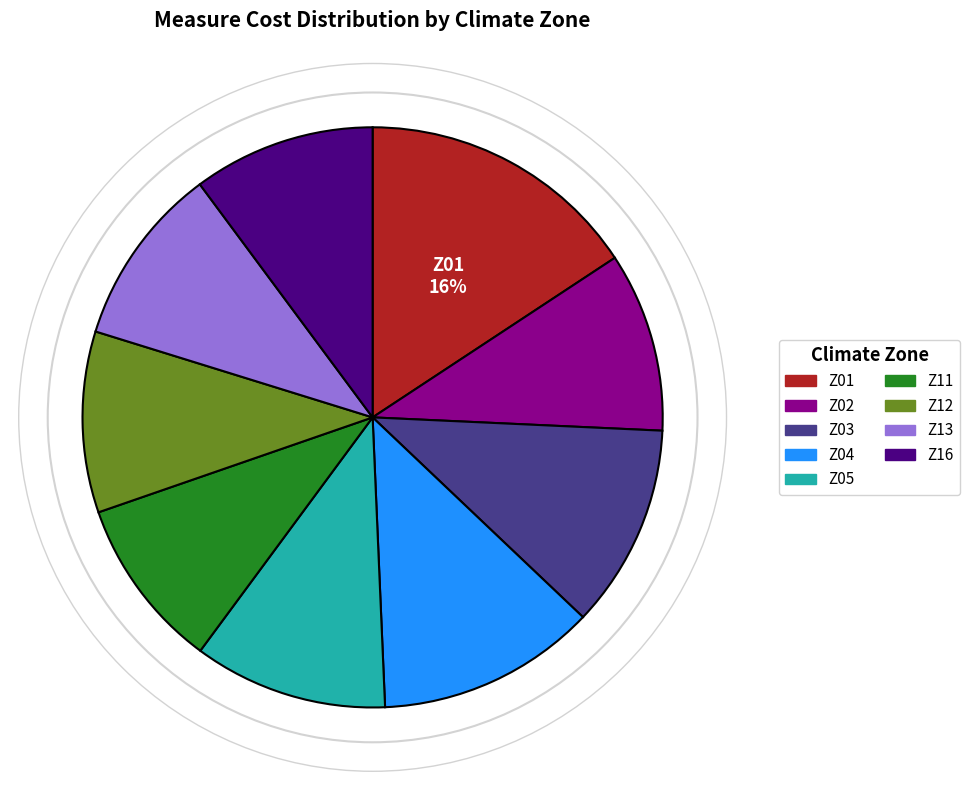

Is the sum of Z05 and Z12 greater than half?

No